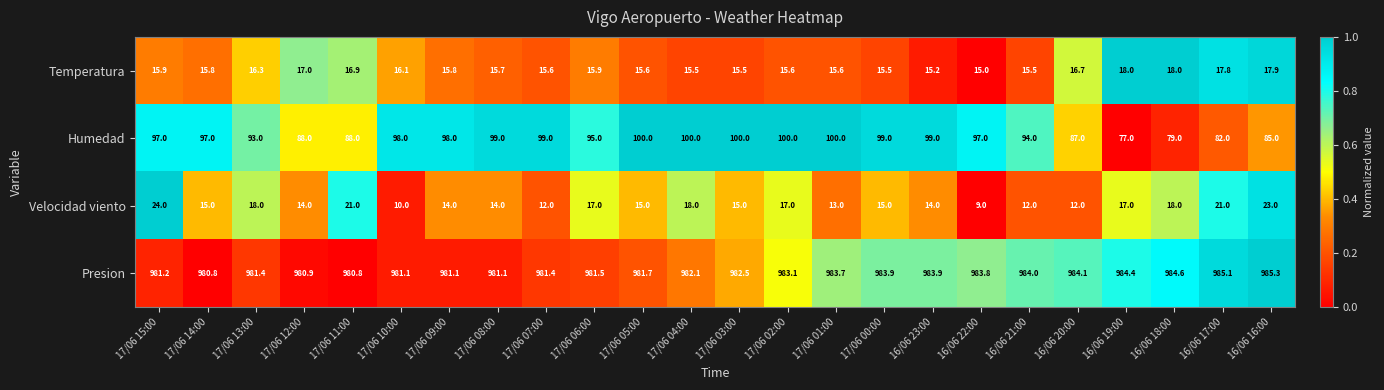

What is the difference between the Velocidad viento values at 17/06 02:00 and 17/06 10:00?

7.0